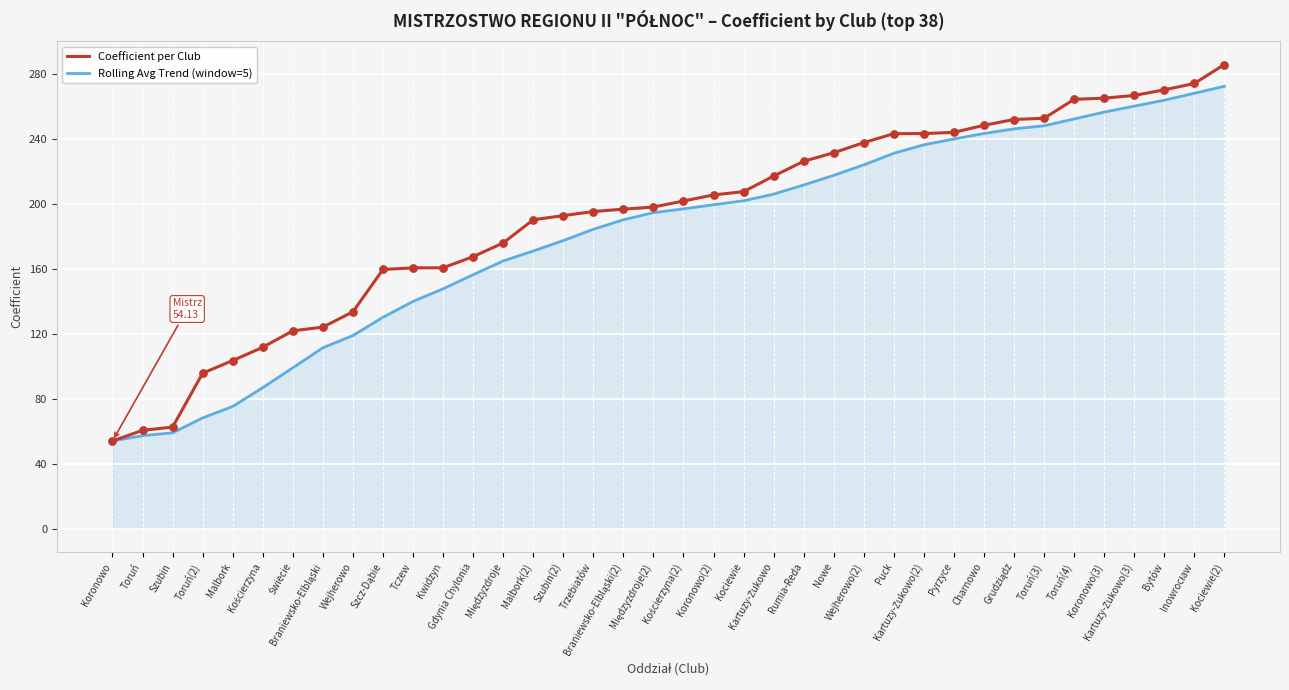

At which category is the sum across all series the highest?

Kociewie(2)